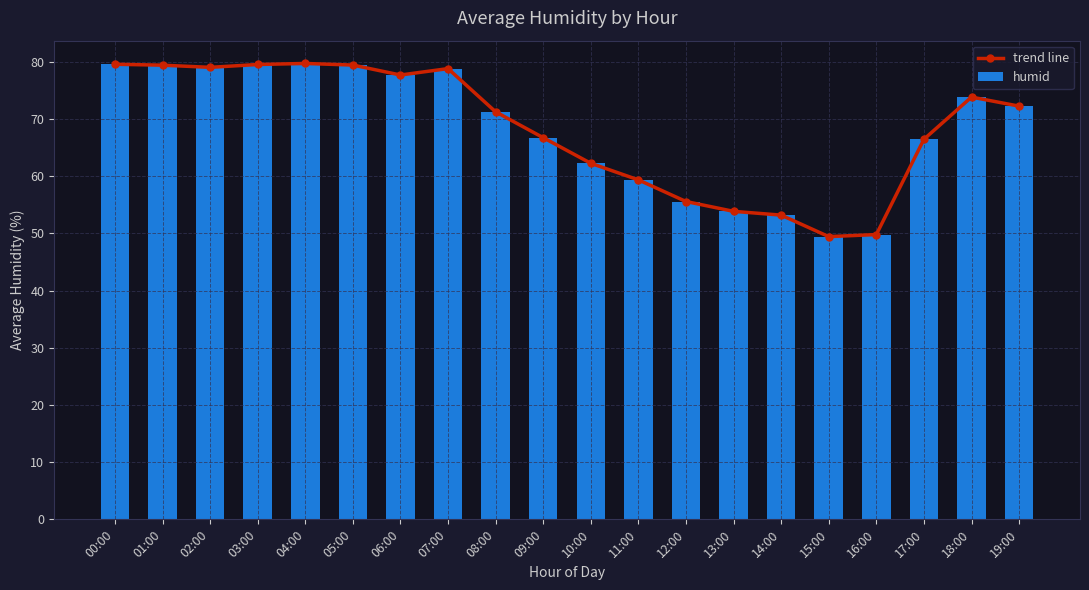

True or false: humid has a value of 78.8 at 07:00.

True